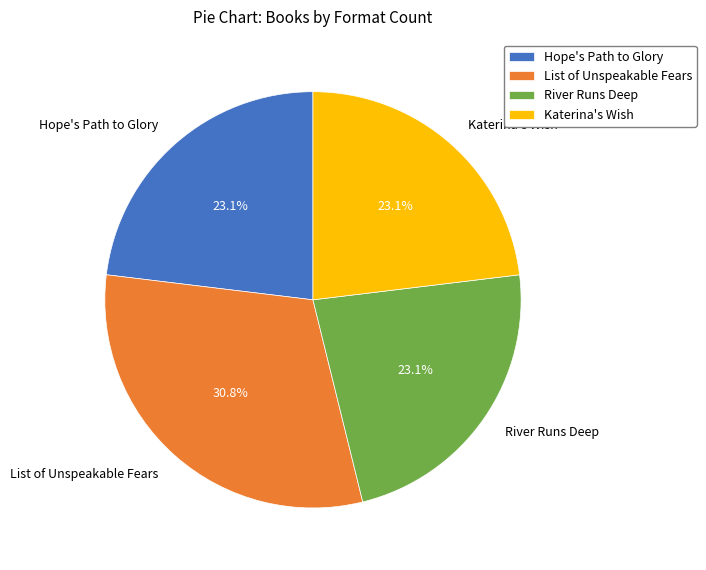

How many slices are in this pie chart?

4